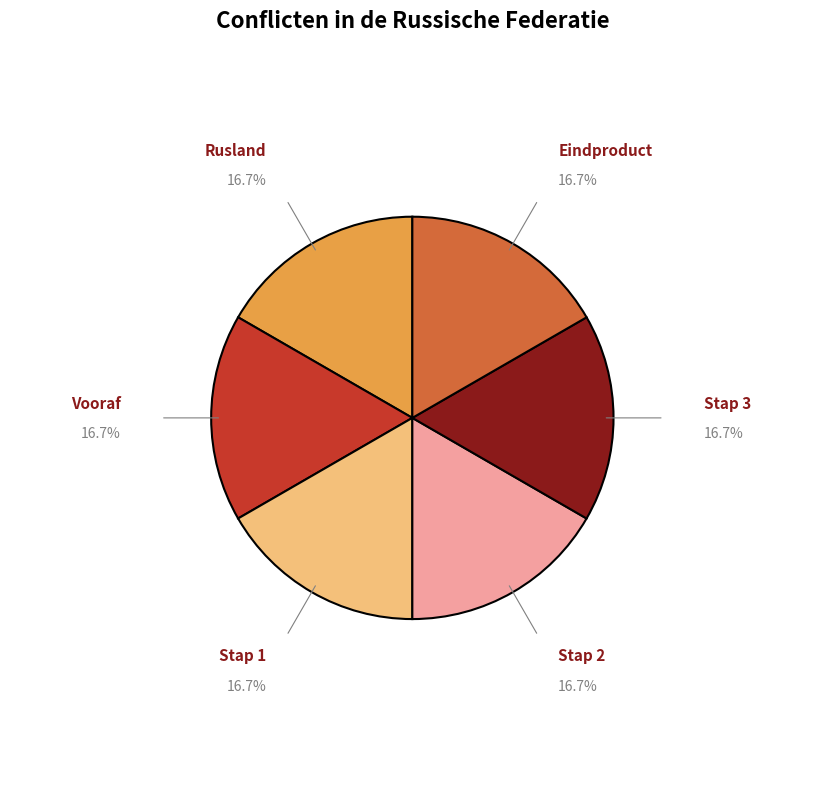

Is Stap 2 the majority of the pie?

No